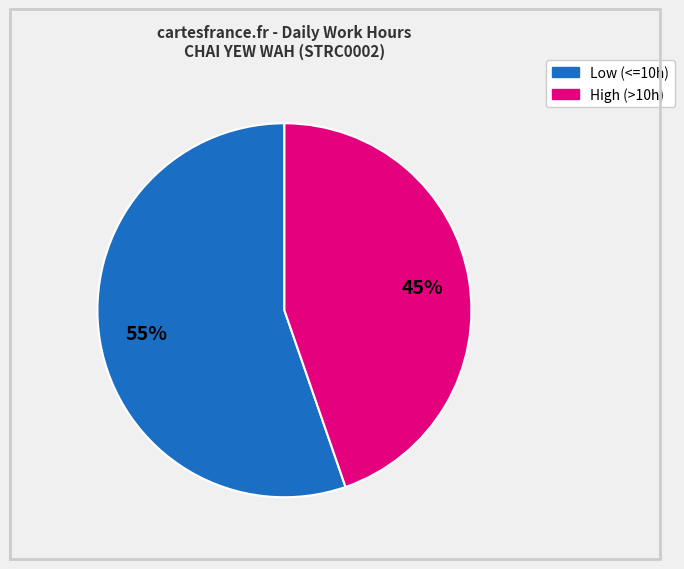

To the nearest percent, what is the average slice percentage?

50%